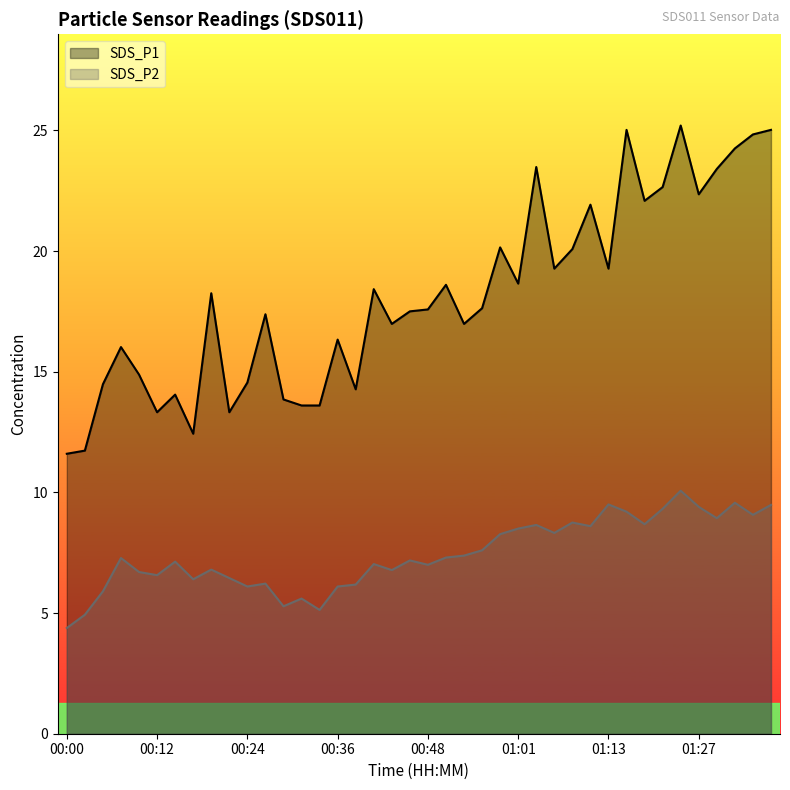

Which label corresponds to the smallest value in the chart?

00:00